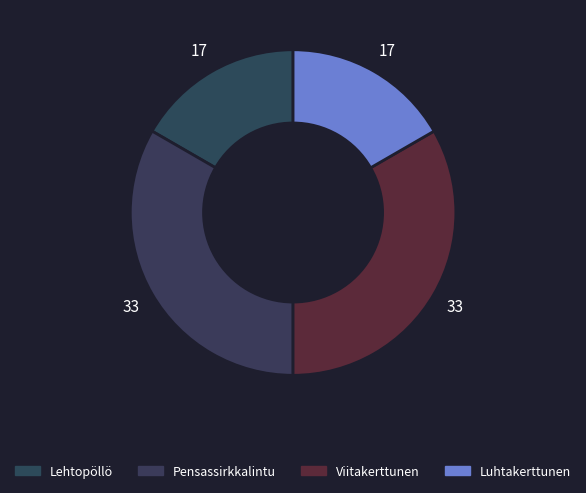

Do Viitakerttunen and Lehtopöllö together represent more than half of the pie?

No